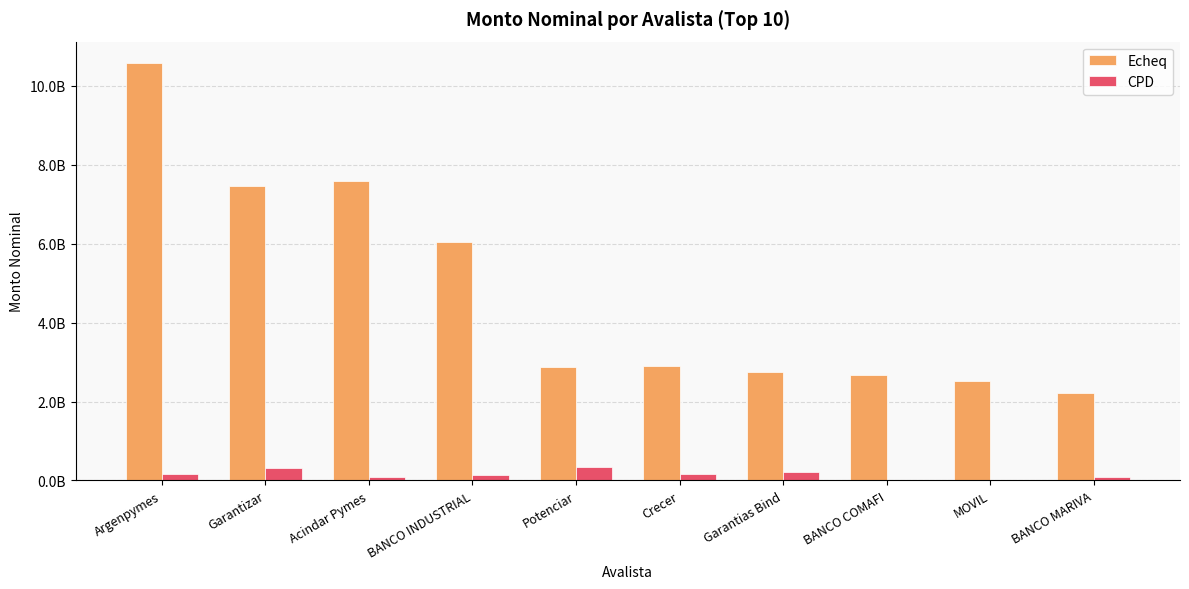

Reading left to right, transcribe all the data shown in this chart.

Echeq: 10592524525.5	7464343278.3	7581236597.2	6043826568.4	2885083644.9	2906254906.0	2747389758.4	2666561899.0	2514146285.6	2211556076.5
CPD: 168600495.4	315550926.4	85534309.9	135343946.0	330268905.8	175081500.0	216829197.8	0.0	0.0	89799000.0